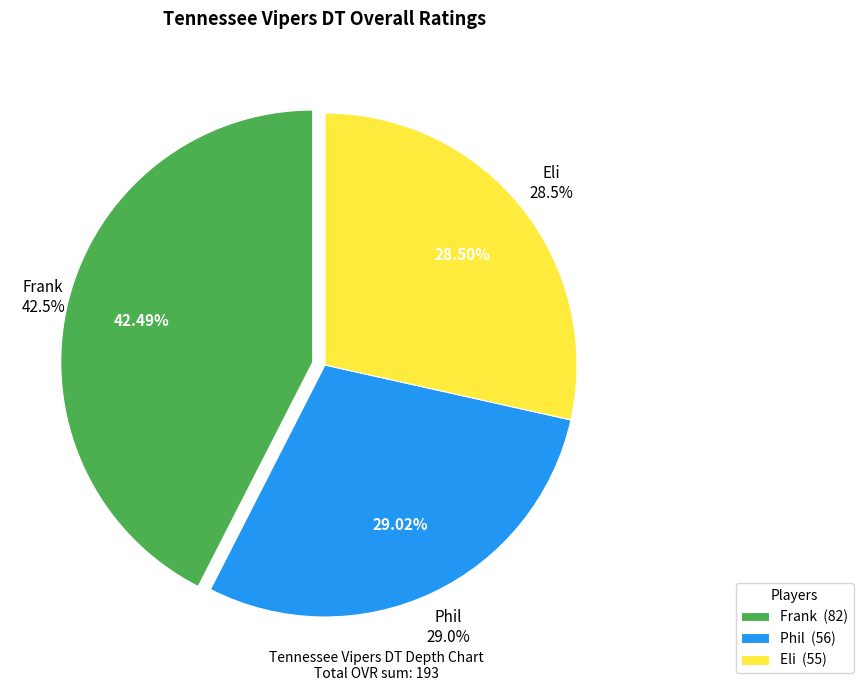

Rank the categories by value from lowest to highest.

Eli, Phil, Frank